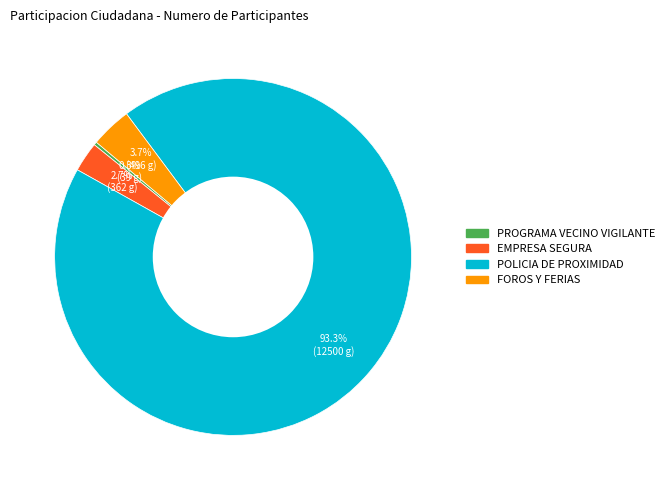

How many segments does this pie chart have?

4